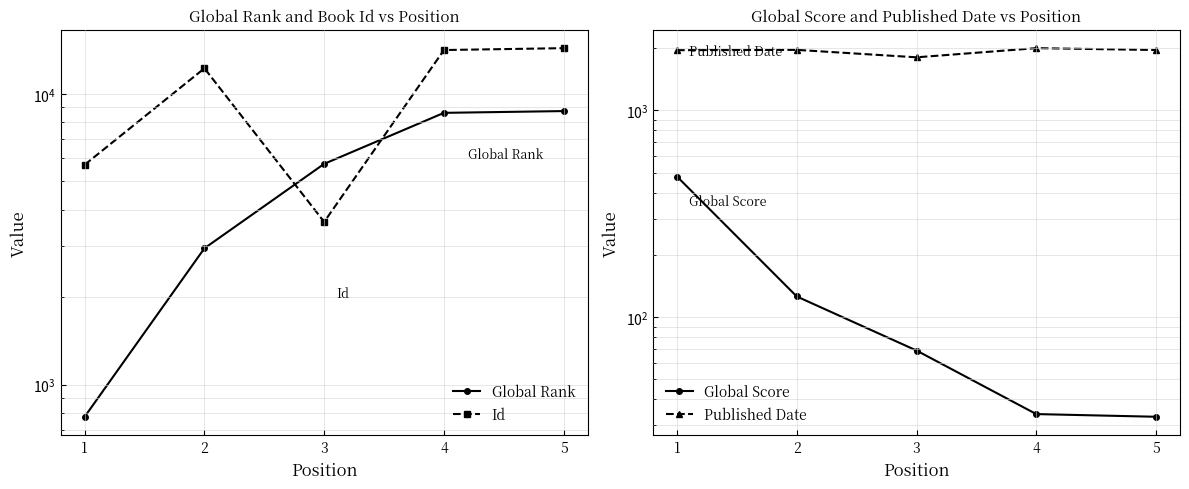

How many values in the Published Date series are below 1960?

2